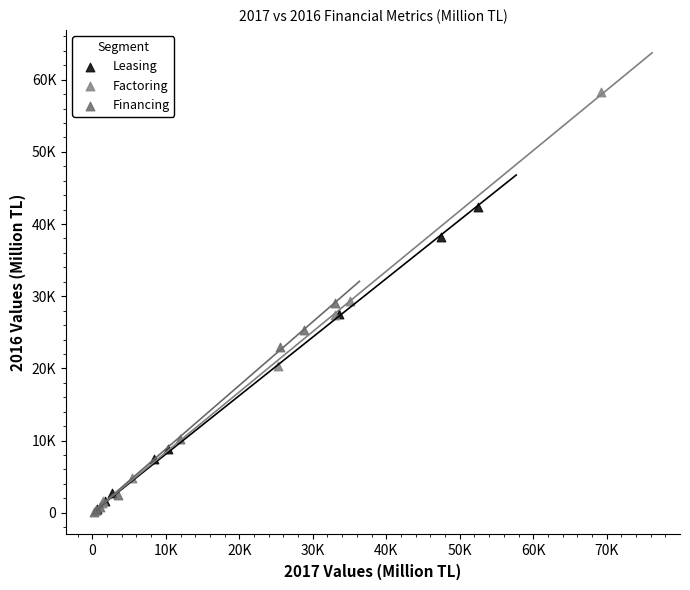

What are all the series names shown in the legend?

Leasing, Factoring, Financing